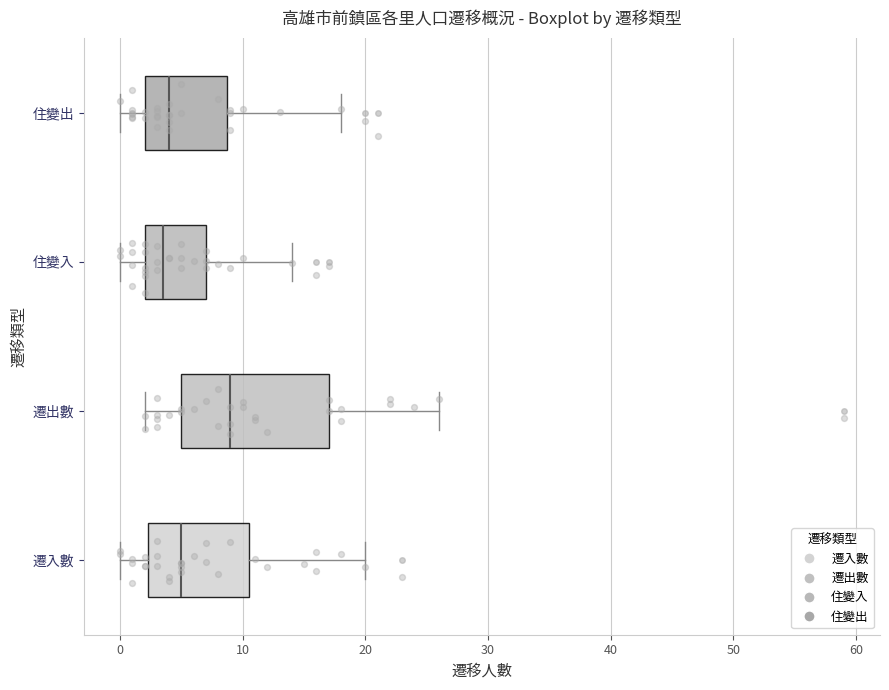

Reading bottom to top, read every box against the x-axis: the position of its median line, the range the box covers, and the ends of its whiskers. The values are not printed on the chart, so give them approximately, as read against the axis.

遷入數: median 5, box 2 to 11, whiskers 0 to 20
遷出數: median 9, box 5 to 17, whiskers 2 to 26
住變入: median 4, box 2 to 7, whiskers 0 to 14
住變出: median 4, box 2 to 9, whiskers 0 to 18